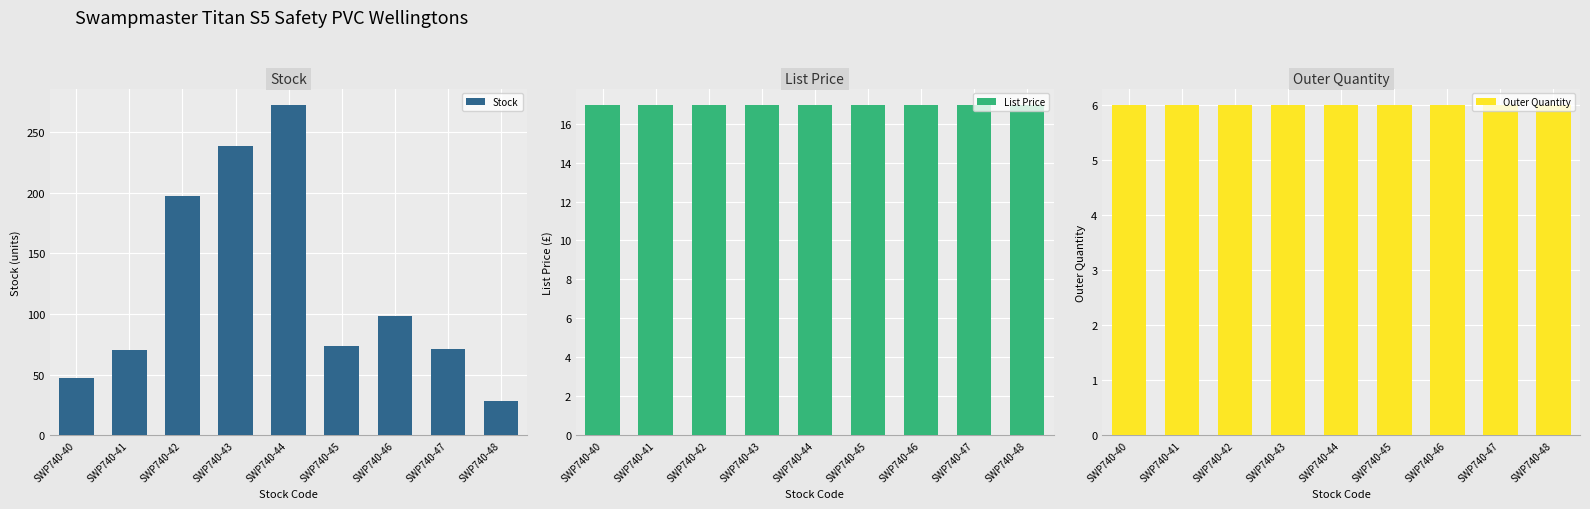

What is the highest value of the Stock series?

272